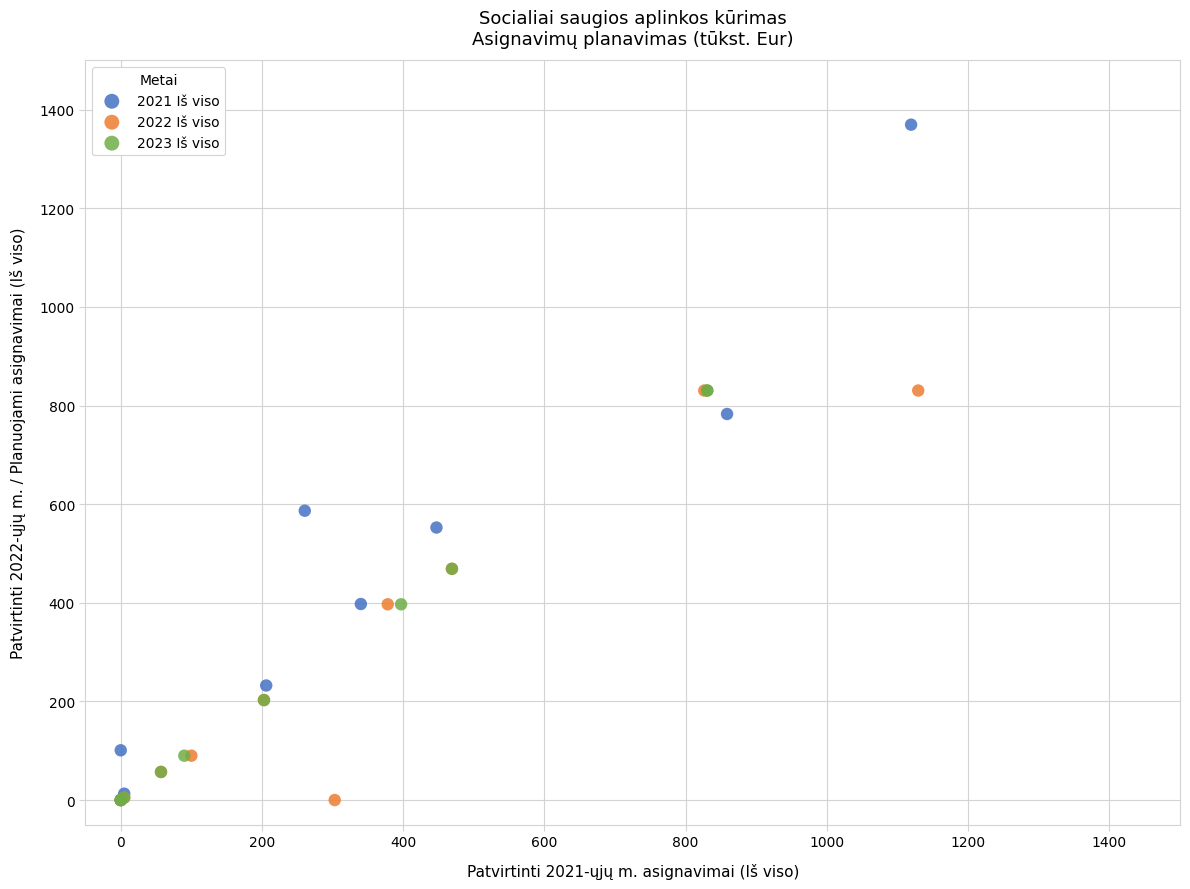

Which series reaches the maximum Y coordinate?

2021 Iš viso